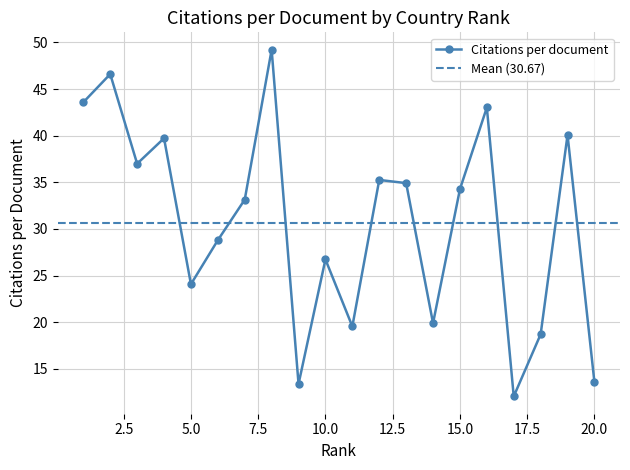

List the labels in order of value, largest first.

8, 2, 1, 16, 19, 4, 3, 12, 13, 15, 7, 6, 10, 5, 14, 11, 18, 20, 9, 17